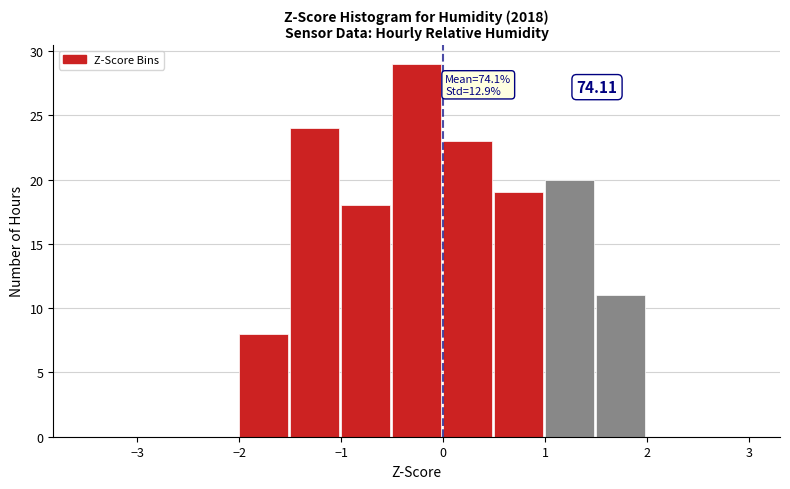

Which range on the x-axis has the tallest bar?

-0.5 to 0.0